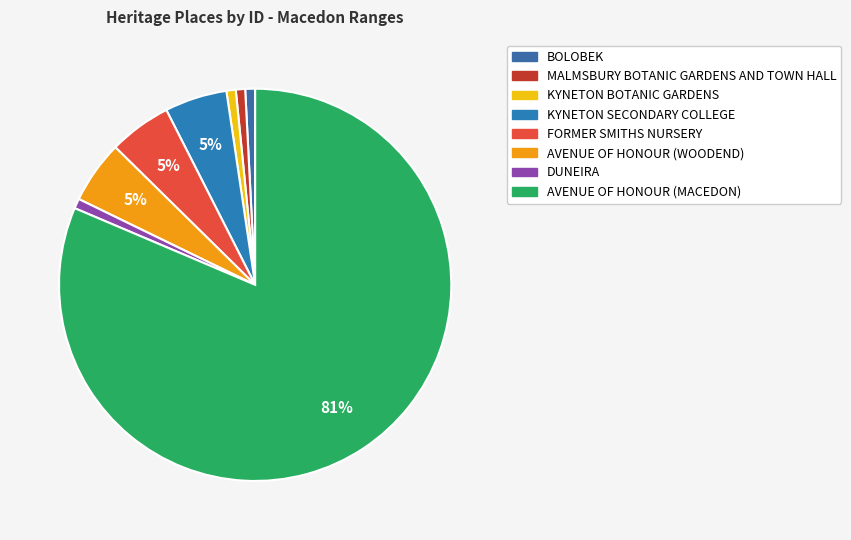

What is the largest slice in the pie chart?

AVENUE OF HONOUR (MACEDON)